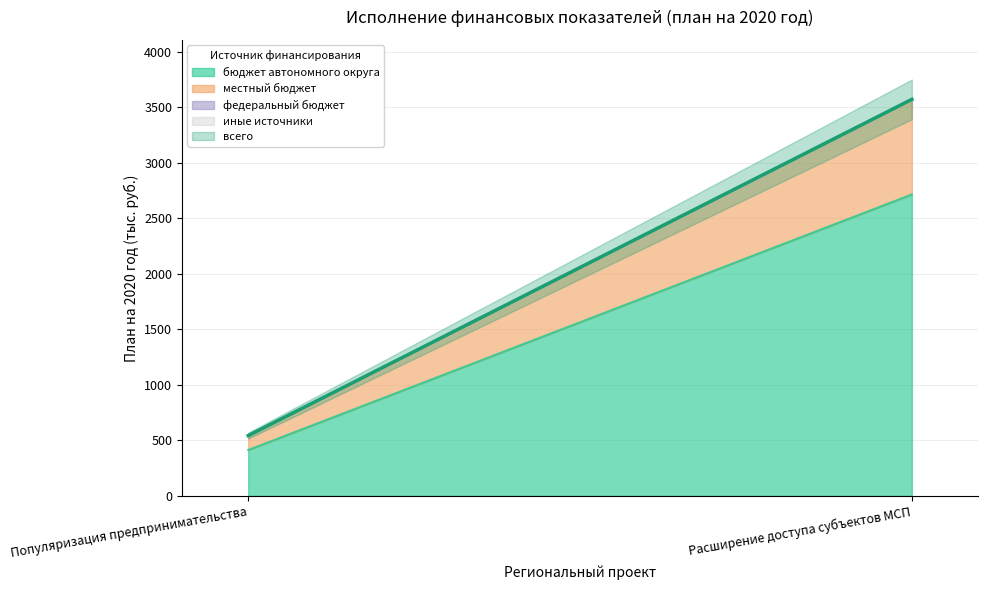

Rank the series by their maximum value, from lowest to highest.

федеральный бюджет, иные источники, местный бюджет, бюджет автономного округа, всего